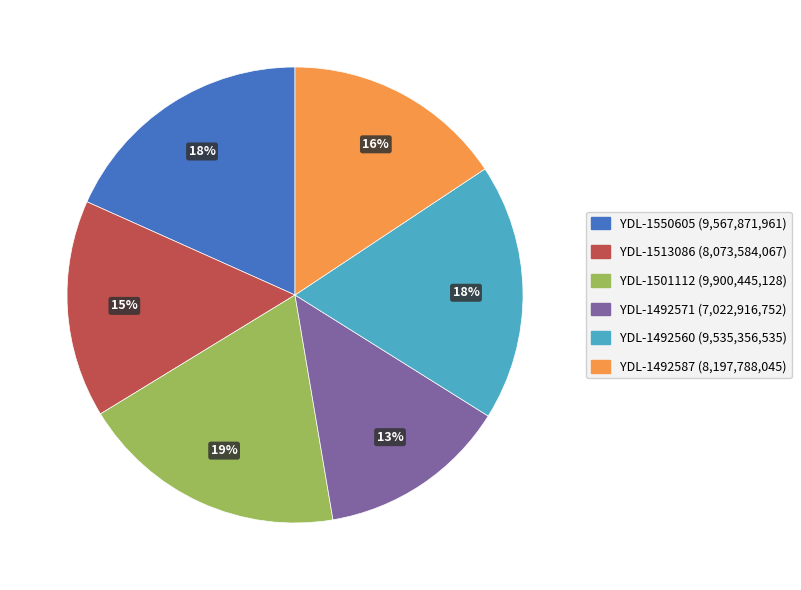

What percentage is the YDL-1492587 slice, to the nearest percent?

16%